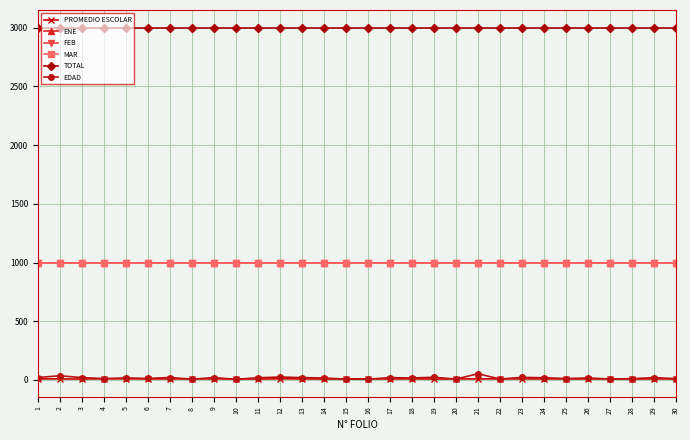

Reading left to right, extract all data points from this chart.

PROMEDIO ESCOLAR: 9.2	9.0	8.3	9.9	9.8	9.0	8.7	9.3	9.2	9.0	8.0	9.9	9.3	8.0	9.0	9.3	8.4	9.6	8.1	9.0	9.1	9.2	9.3	9.2	9.1	8.4	9.8	8.5	9.0	8.7
ENE: 1000.0	1000.0	1000.0	1000.0	1000.0	1000.0	1000.0	1000.0	1000.0	1000.0	1000.0	1000.0	1000.0	1000.0	1000.0	1000.0	1000.0	1000.0	1000.0	1000.0	1000.0	1000.0	1000.0	1000.0	1000.0	1000.0	1000.0	1000.0	1000.0	1000.0
FEB: 1000.0	1000.0	1000.0	1000.0	1000.0	1000.0	1000.0	1000.0	1000.0	1000.0	1000.0	1000.0	1000.0	1000.0	1000.0	1000.0	1000.0	1000.0	1000.0	1000.0	1000.0	1000.0	1000.0	1000.0	1000.0	1000.0	1000.0	1000.0	1000.0	1000.0
MAR: 1000.0	1000.0	1000.0	1000.0	1000.0	1000.0	1000.0	1000.0	1000.0	1000.0	1000.0	1000.0	1000.0	1000.0	1000.0	1000.0	1000.0	1000.0	1000.0	1000.0	1000.0	1000.0	1000.0	1000.0	1000.0	1000.0	1000.0	1000.0	1000.0	1000.0
TOTAL: 3000.0	3000.0	3000.0	3000.0	3000.0	3000.0	3000.0	3000.0	3000.0	3000.0	3000.0	3000.0	3000.0	3000.0	3000.0	3000.0	3000.0	3000.0	3000.0	3000.0	3000.0	3000.0	3000.0	3000.0	3000.0	3000.0	3000.0	3000.0	3000.0	3000.0
EDAD: 21.0	36.0	20.0	12.0	17.0	13.0	21.0	7.0	20.0	6.0	19.0	25.0	20.0	17.0	7.0	7.0	20.0	17.0	23.0	8.0	53.0	8.0	22.0	19.0	12.0	17.0	8.0	11.0	20.0	11.0